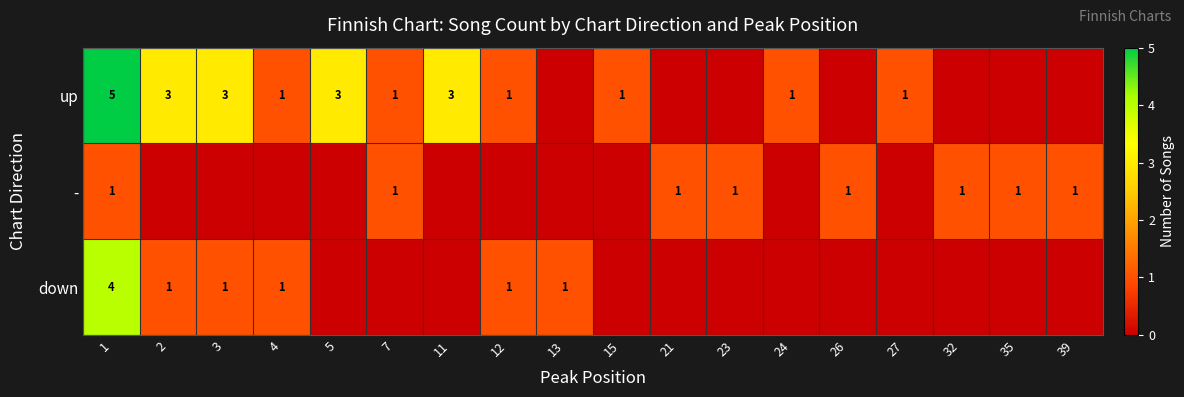

True or false: up has a value of 2 at 2.

False